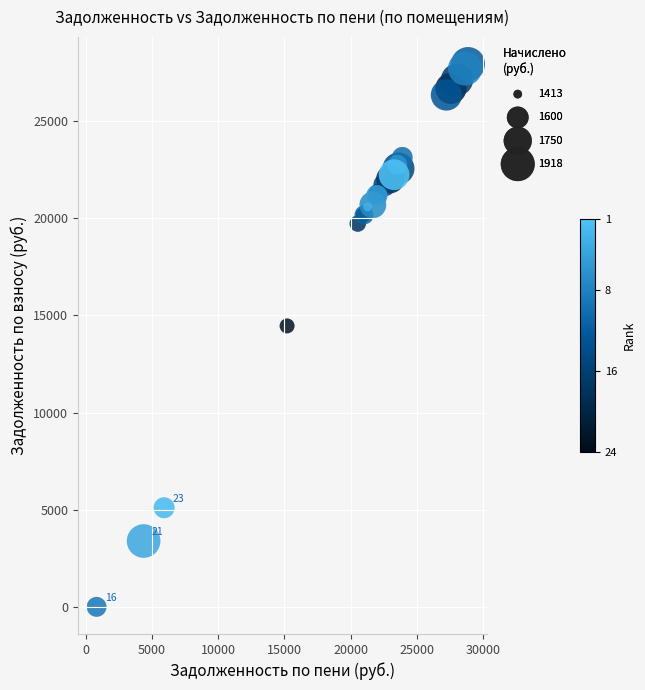

What Y value in the scatter plot is closest to 13972?

14462.9